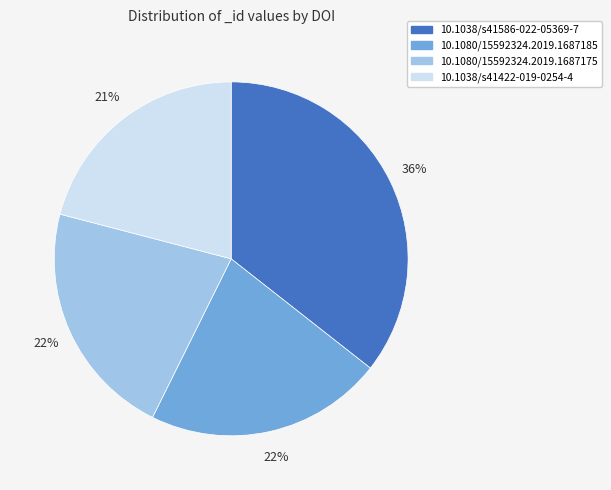

Count the number of slices in the pie.

4